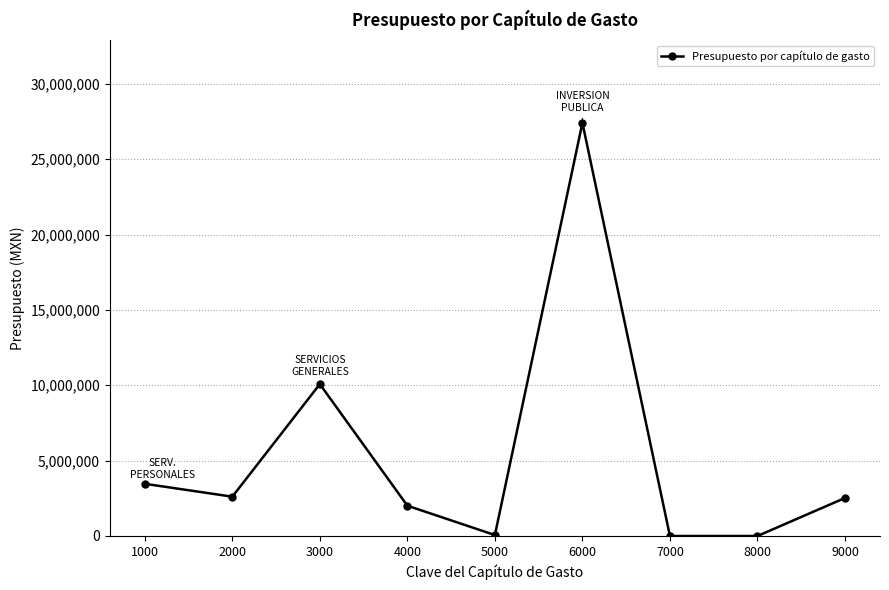

At which label is the value closest to 13705082?

3000